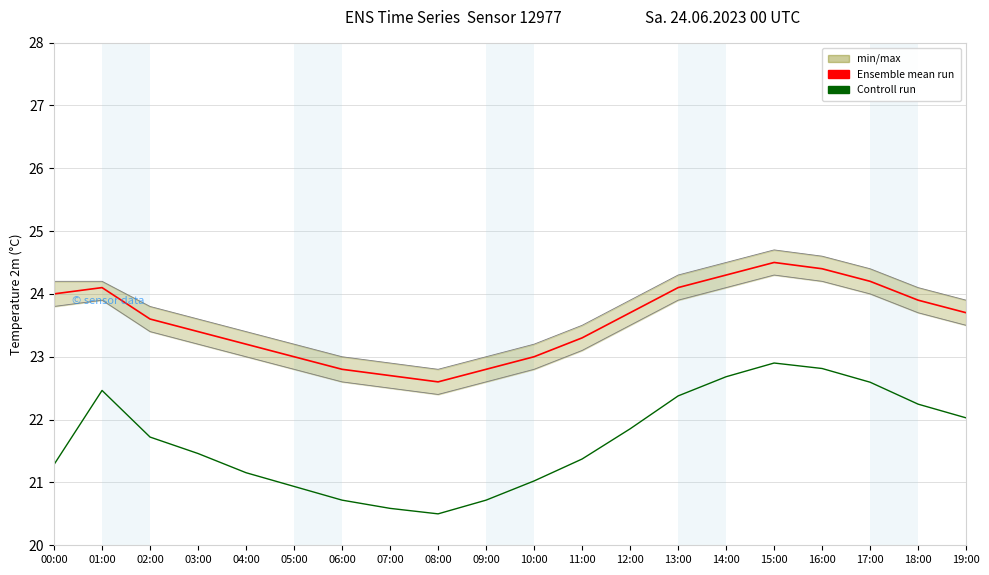

How many interior local valleys does the Controll run series have?

1